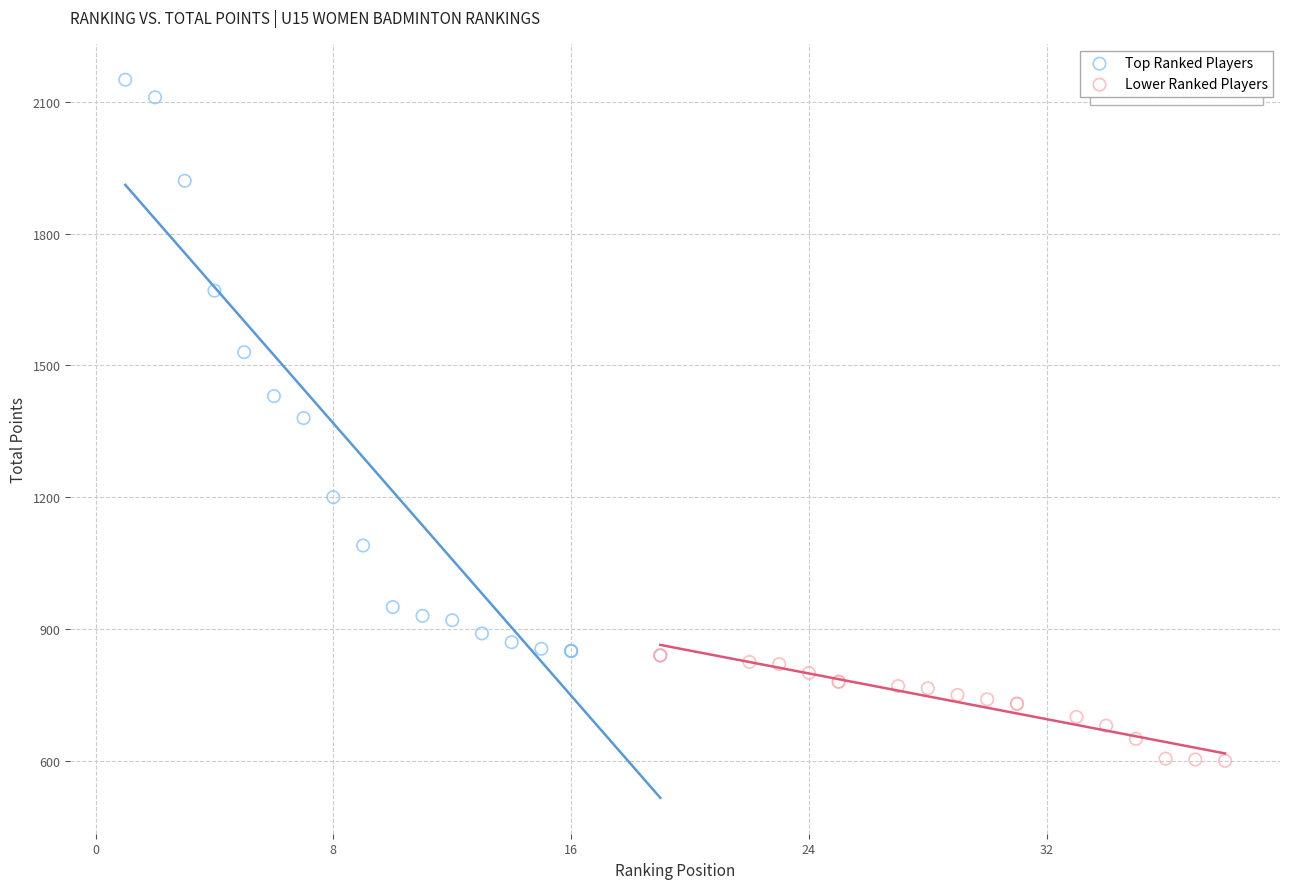

Which series contains the highest Y value?

Top Ranked Players